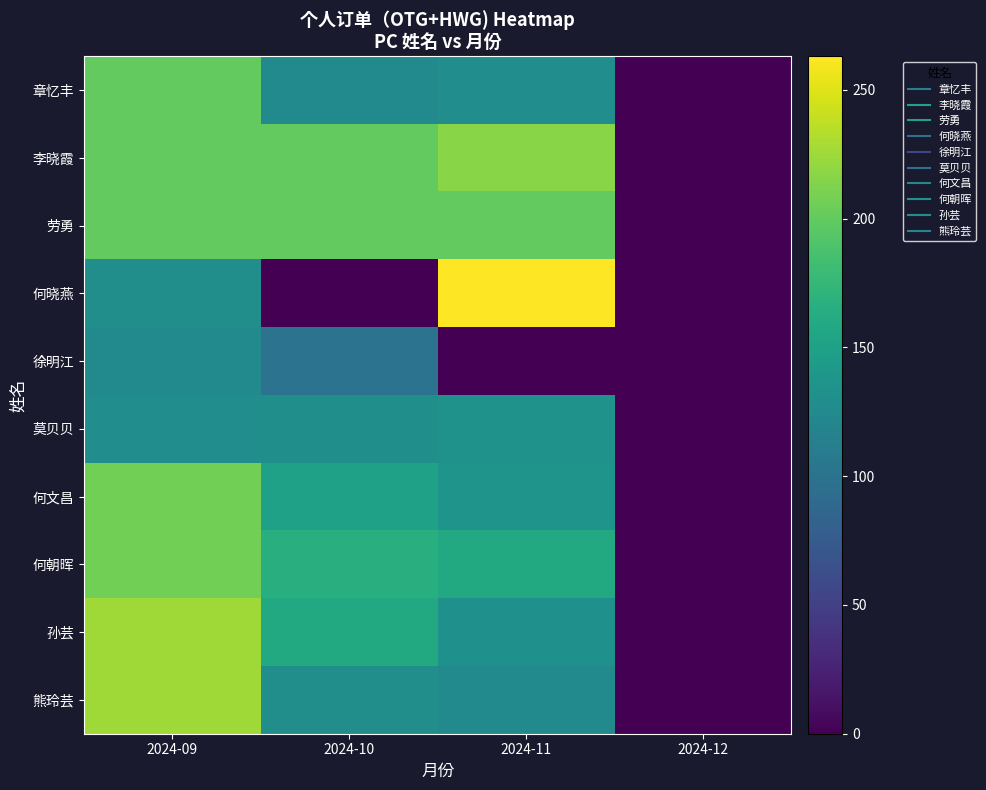

What is the difference between the highest and lowest values at 2024-11?

263.0